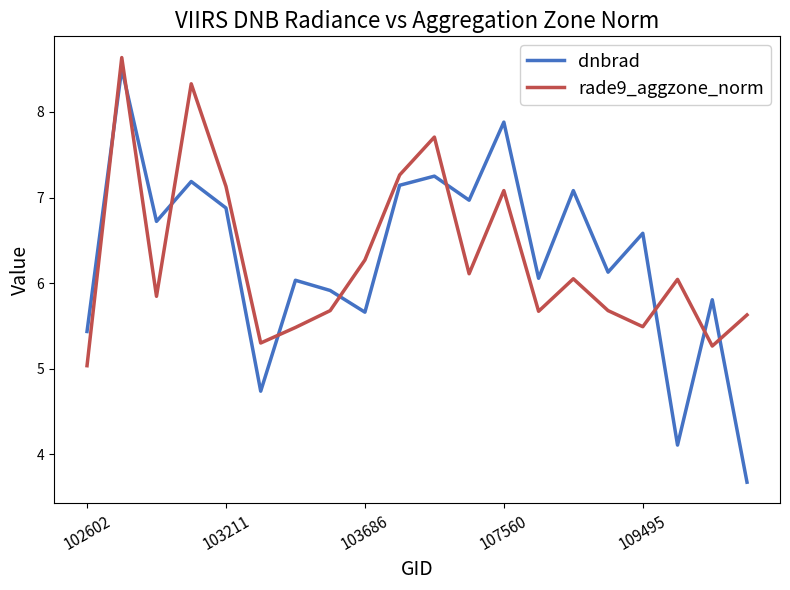

What is the minimum value shown in the chart?

3.7